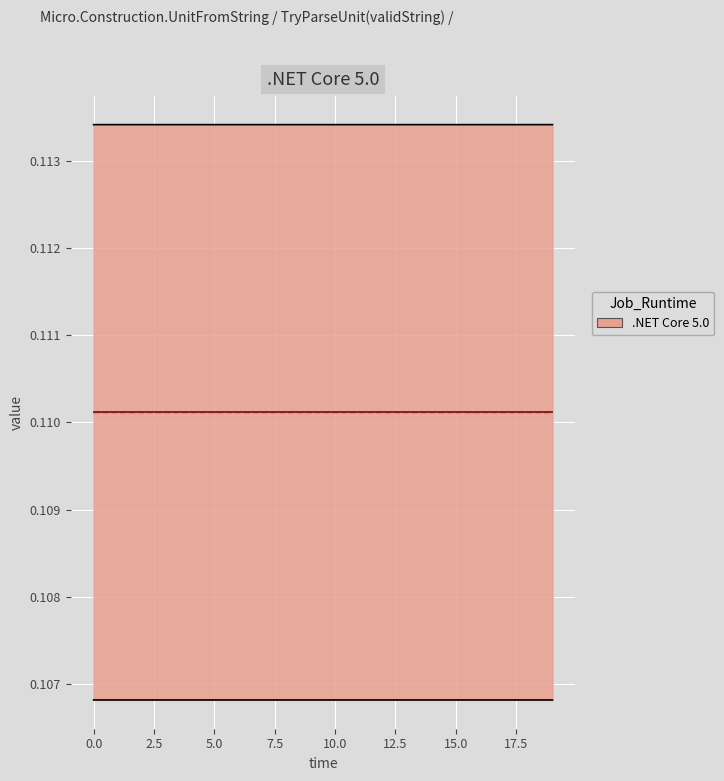

Is it true that actual equals 0.2 at 2.5?

False